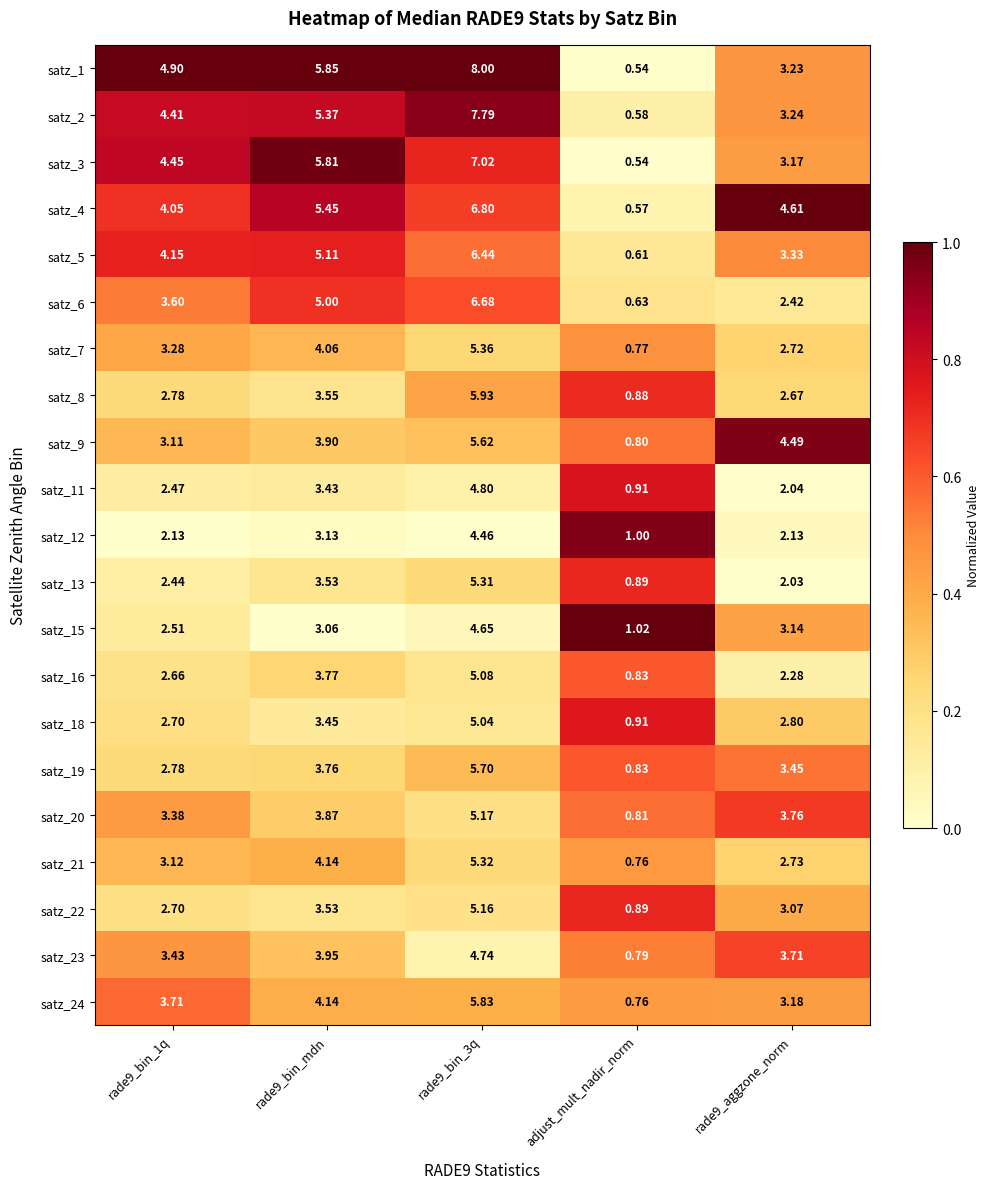

Which series has the largest total across all categories?

satz_1